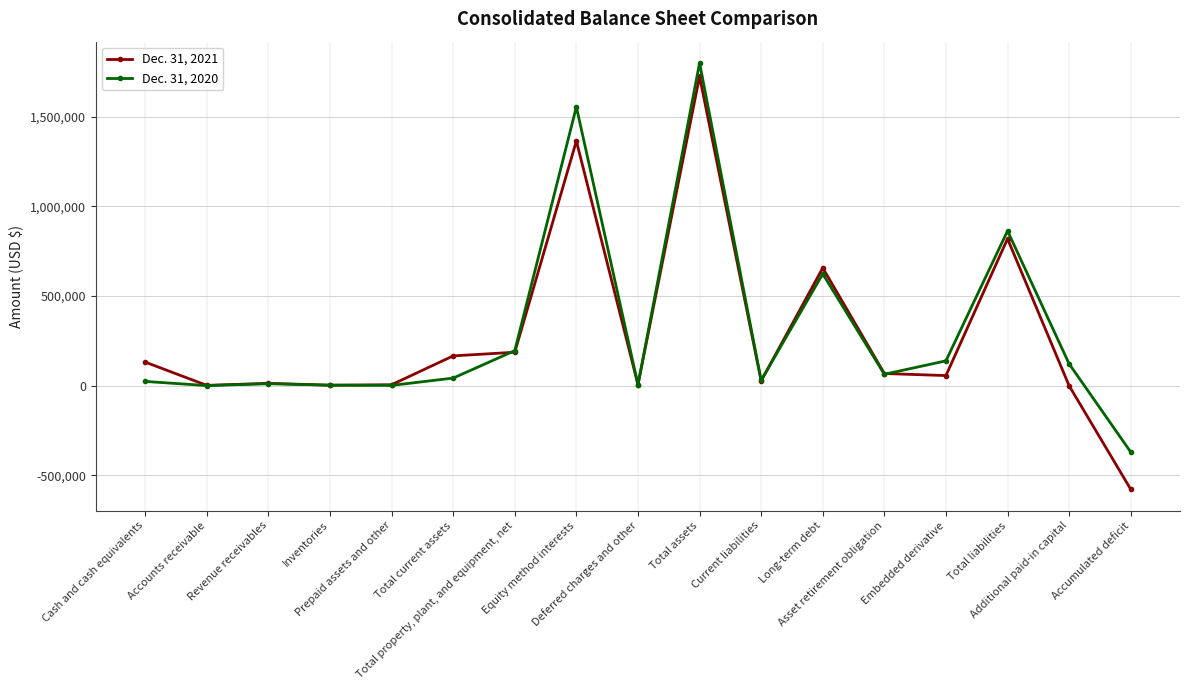

Rank the categories by Dec. 31, 2021 value from highest to lowest.

Total assets, Equity method interests, Total liabilities, Long-term debt, Total property, plant, and equipment, net, Total current assets, Cash and cash equivalents, Asset retirement obligation, Embedded derivative, Current liabilities, Revenue receivables, Deferred charges and other, Prepaid assets and other, Inventories, Accounts receivable, Additional paid-in capital, Accumulated deficit